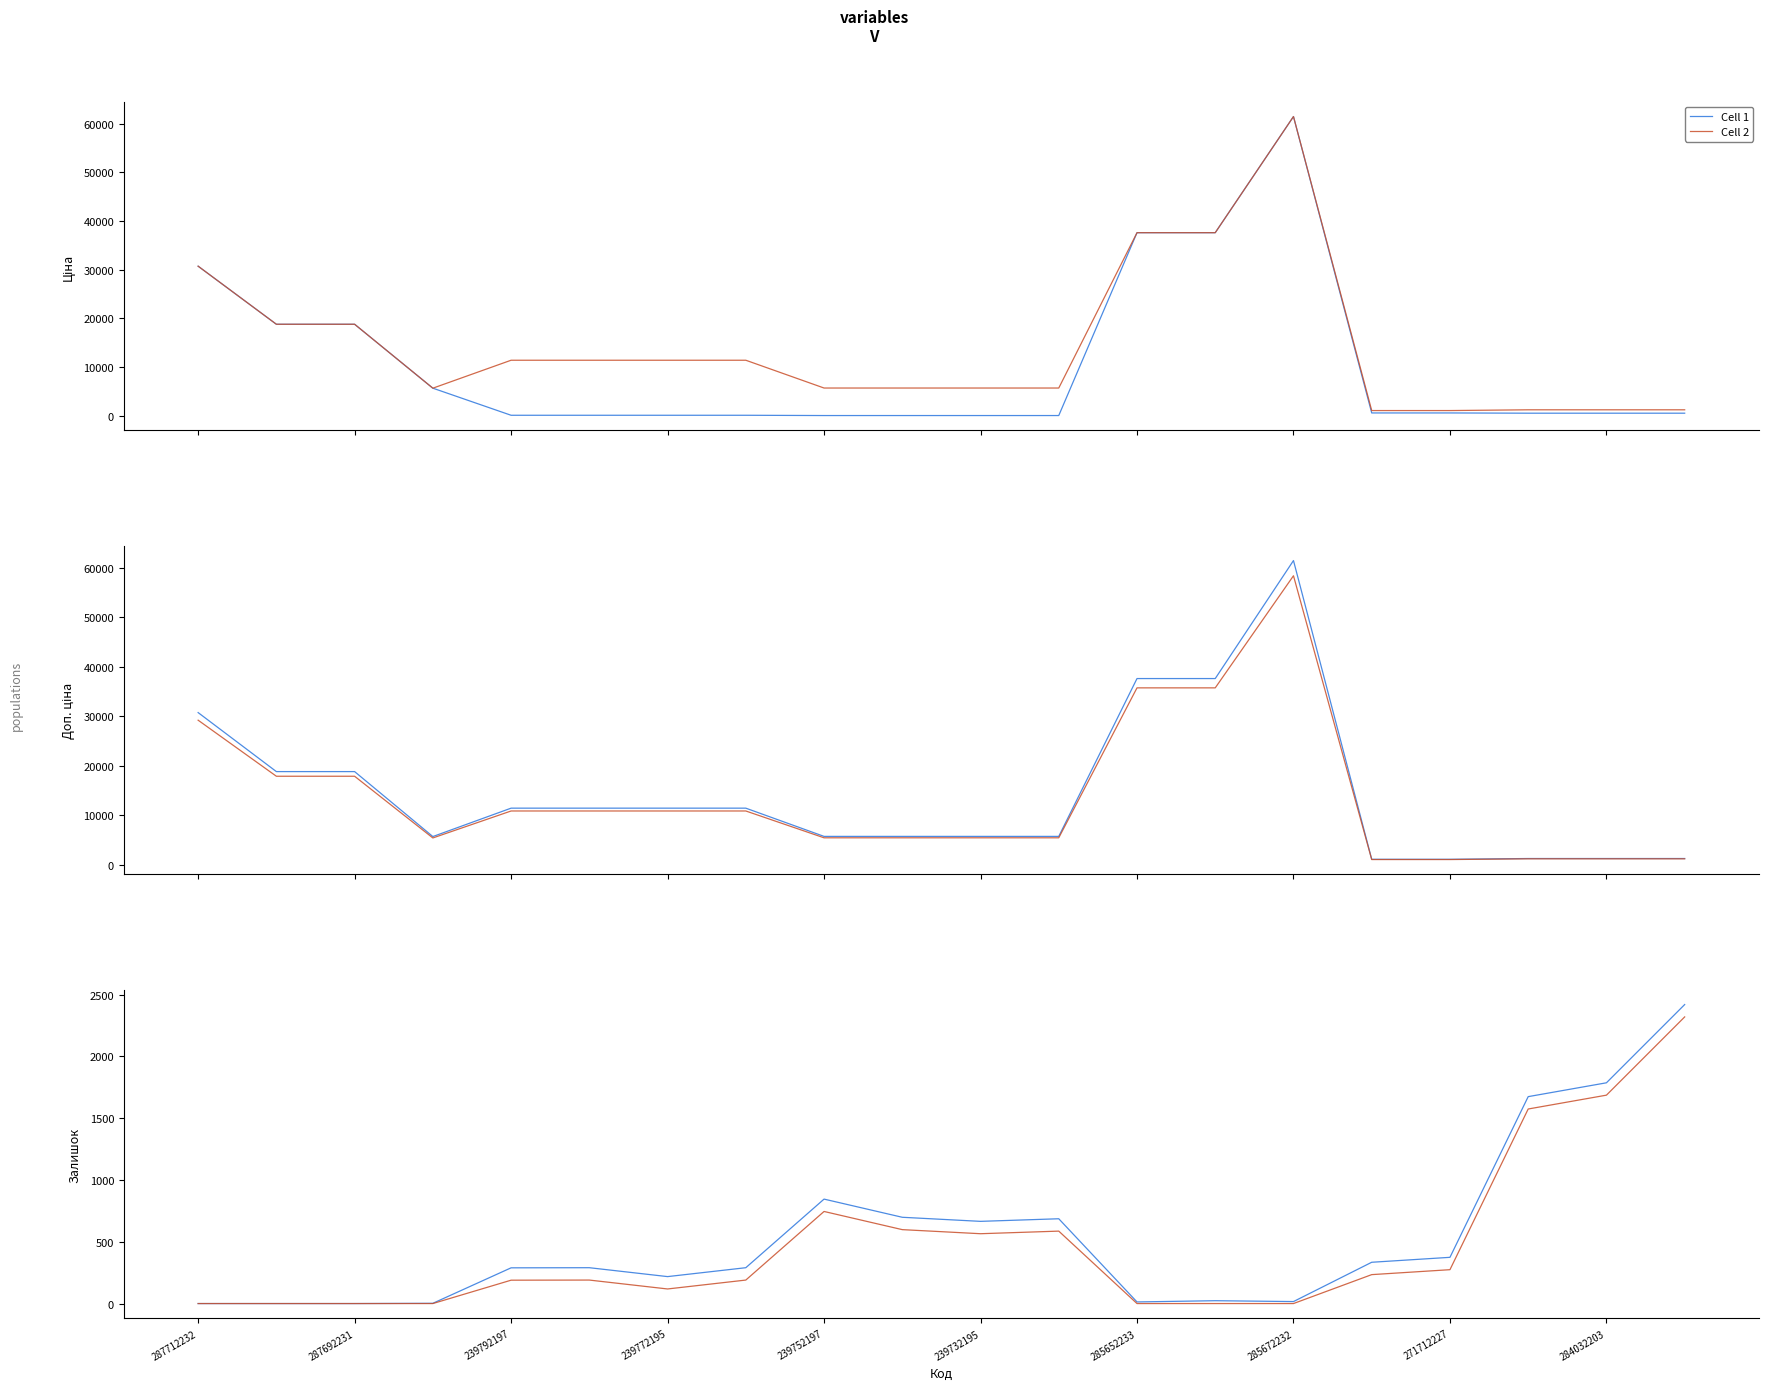

Which category has the lowest value in the Cell 1 series?

287712232